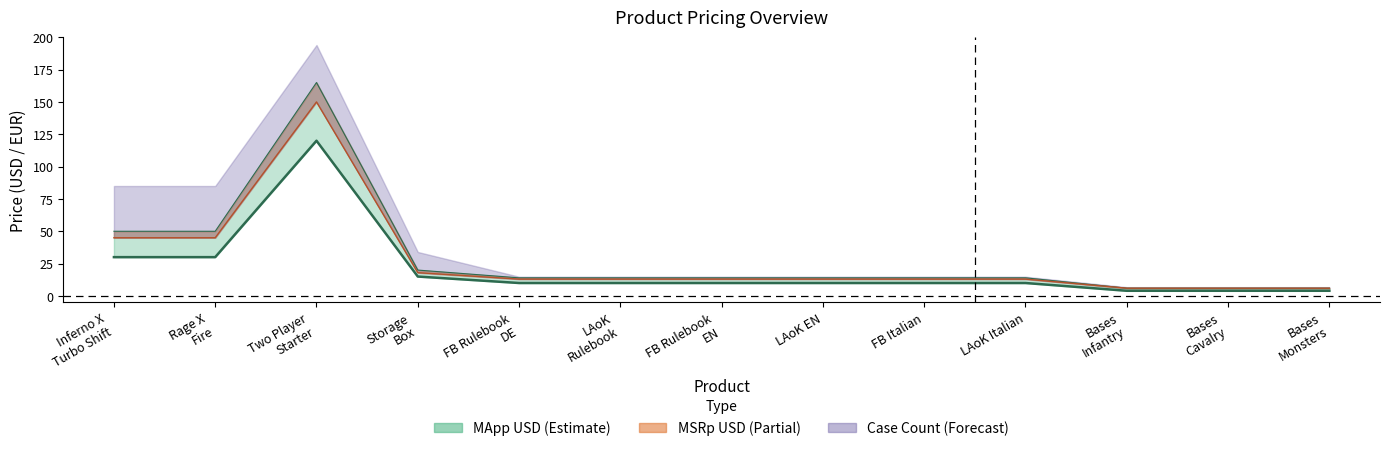

The value of MApp USD at LAoK Rulebook is 17.1. True or false?

False